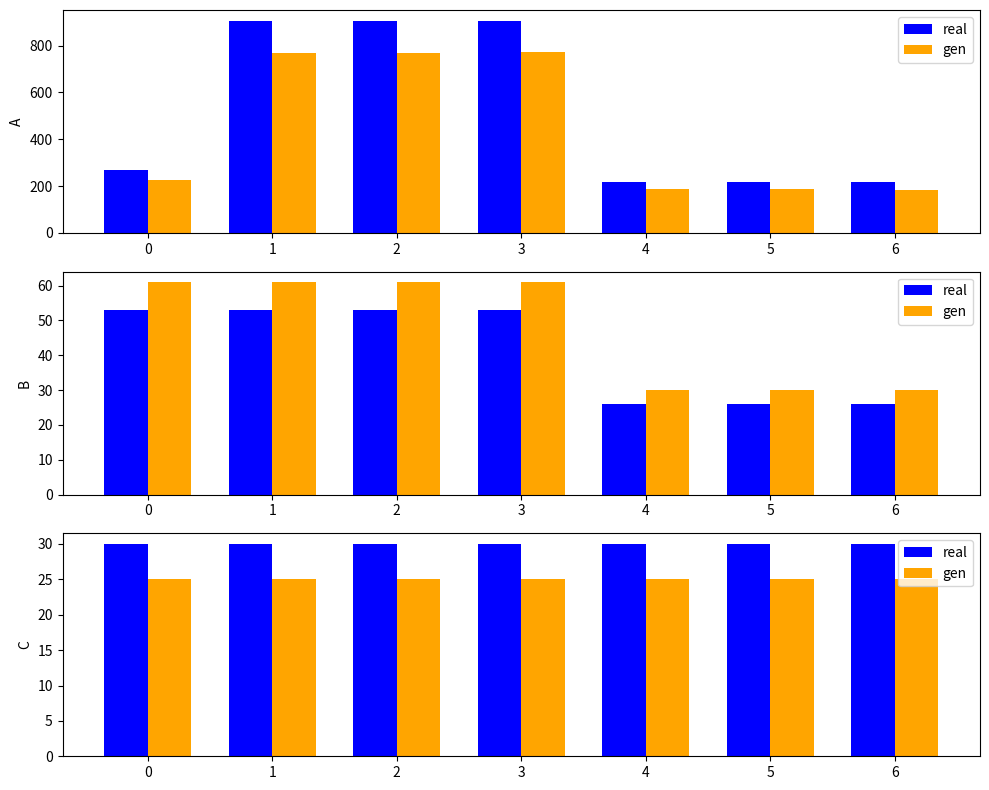

What is the spread (max minus min) of values at 0?

5